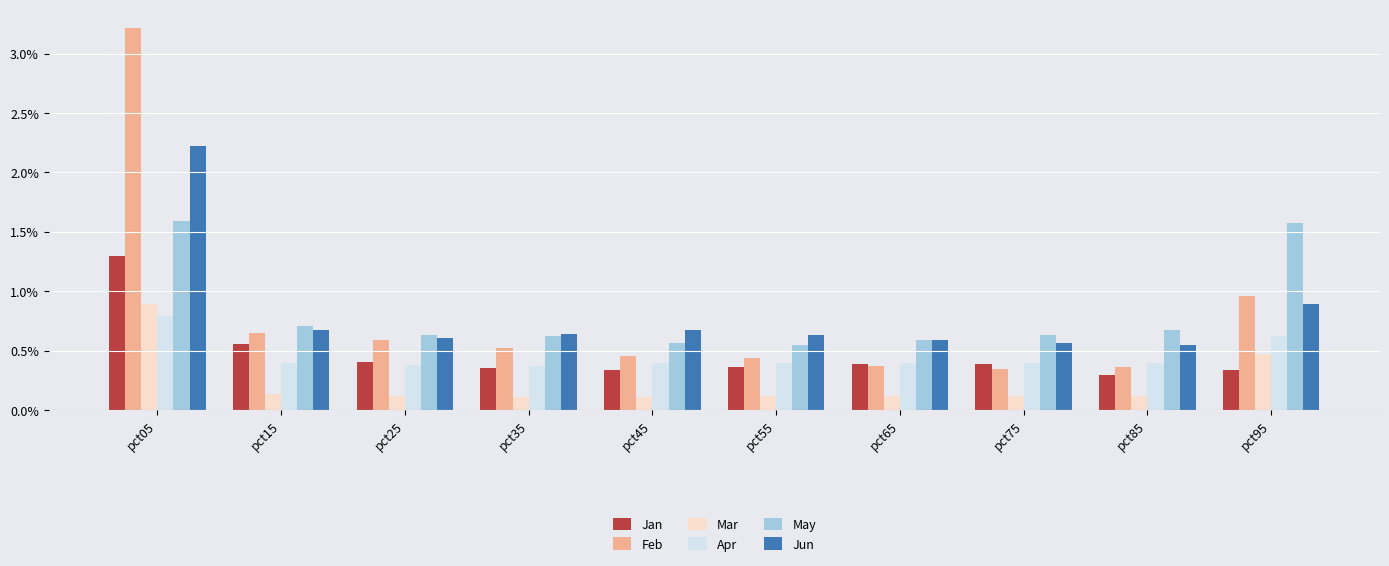

Which category has the highest value across all series?

pct05